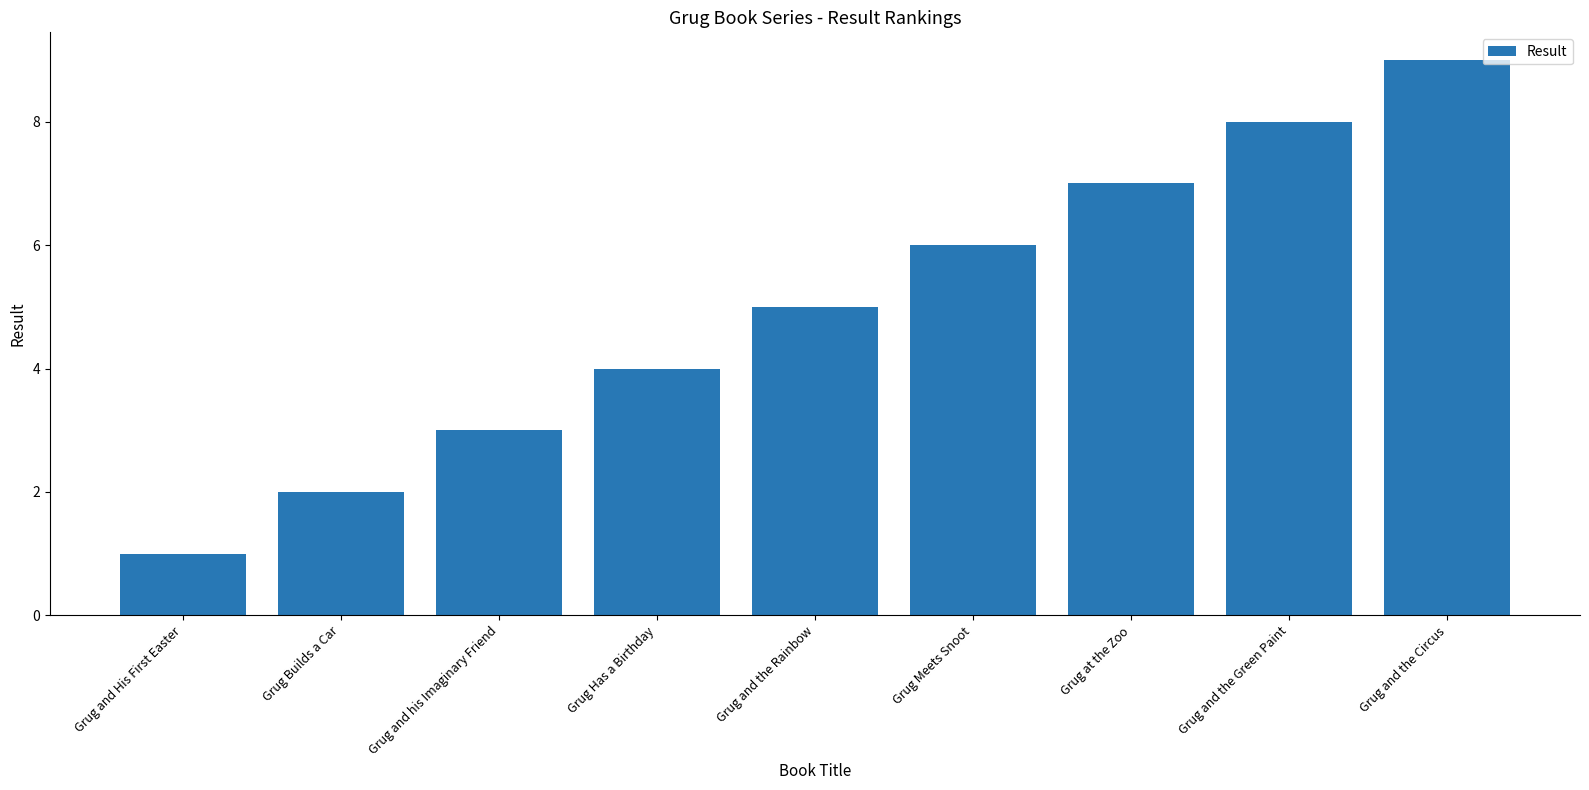

At which category does the chart reach its peak across all series?

Grug and the Circus